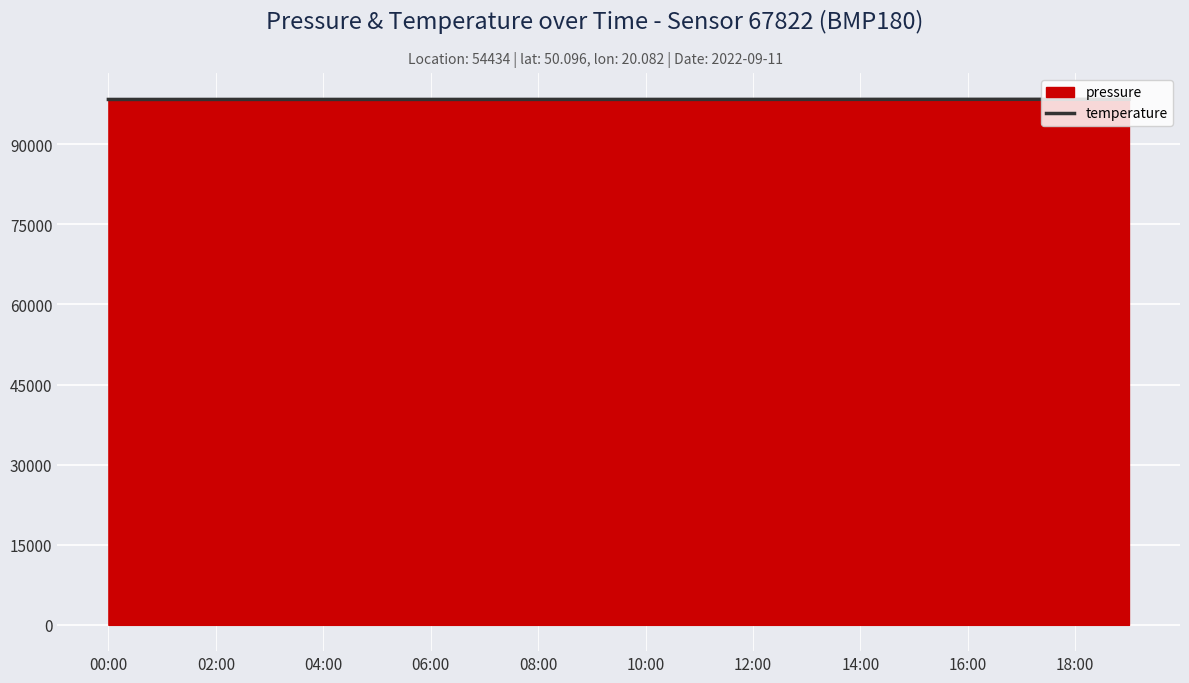

The value of temperature at 12:00 is 98402.0. True or false?

True